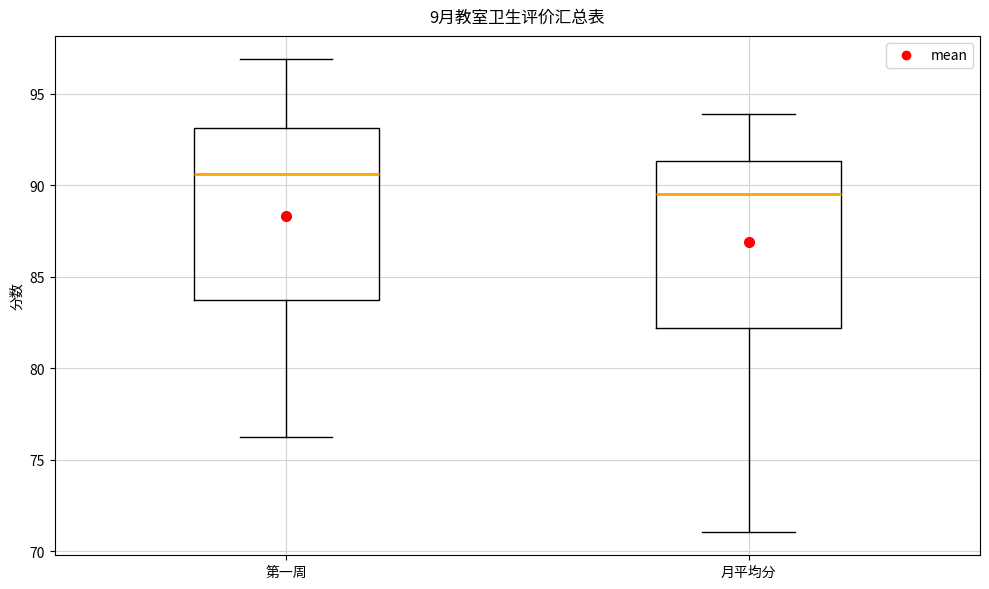

Where does the upper whisker of the box for 月平均分 end on the y-axis? The values are not printed on the chart, so give them approximately, as read against the axis.

94.0